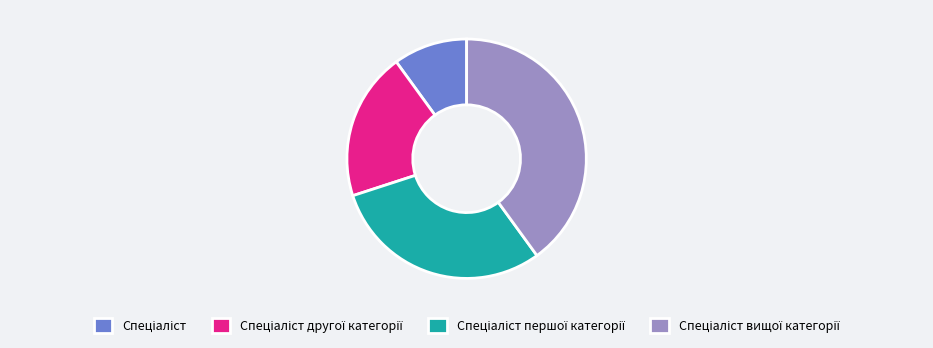

Is there a majority slice in this chart?

No